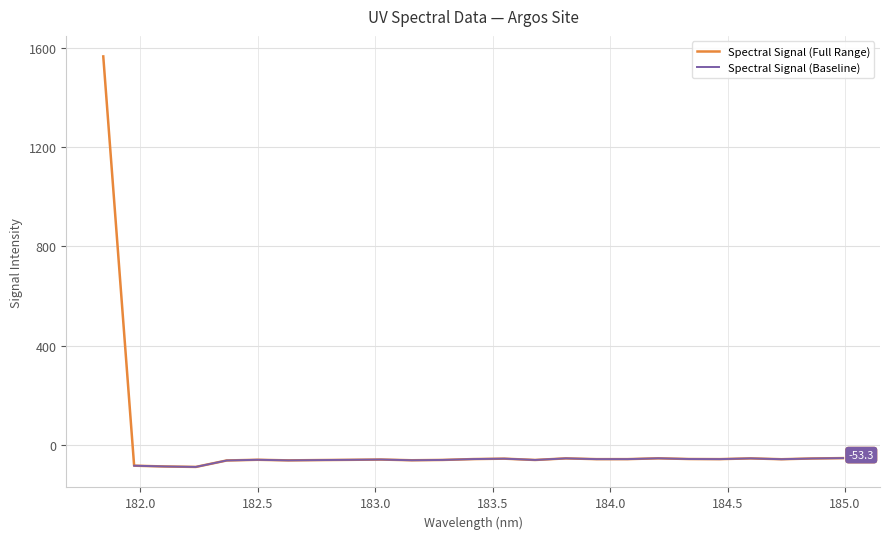

How many interior local peaks (higher than both neighbors) does the data have?

6